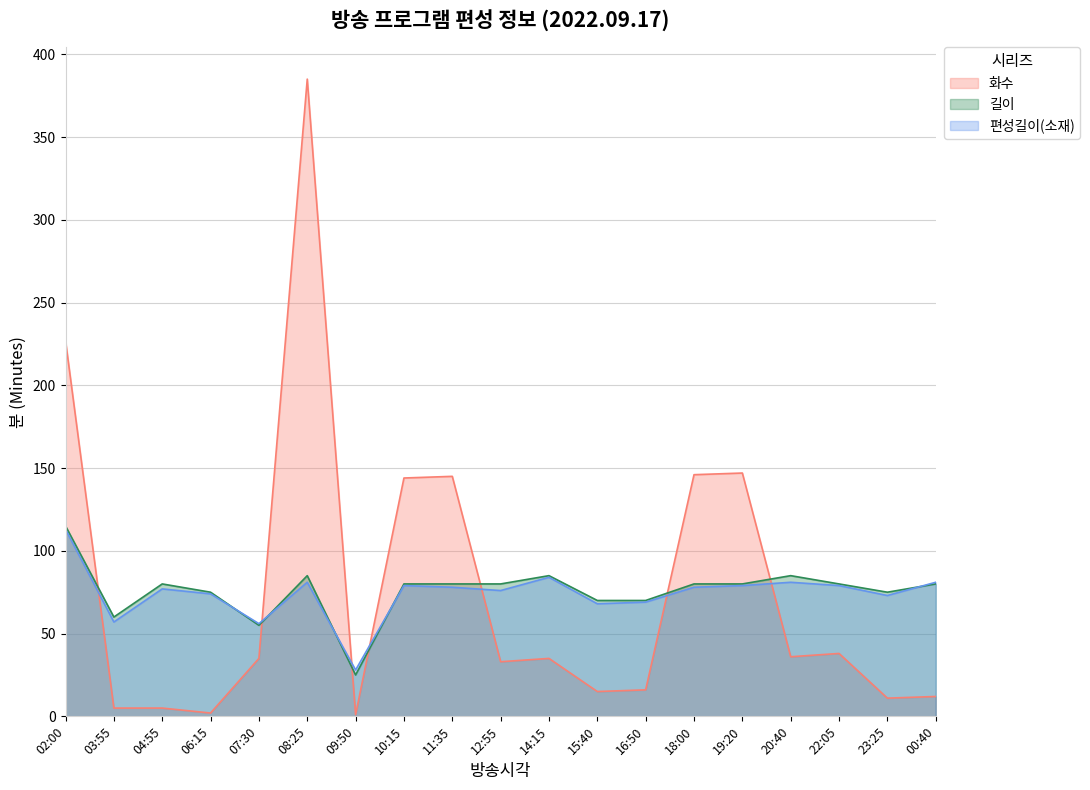

List the series in order of their peak value, lowest first.

편성길이(소재), 길이, 화수